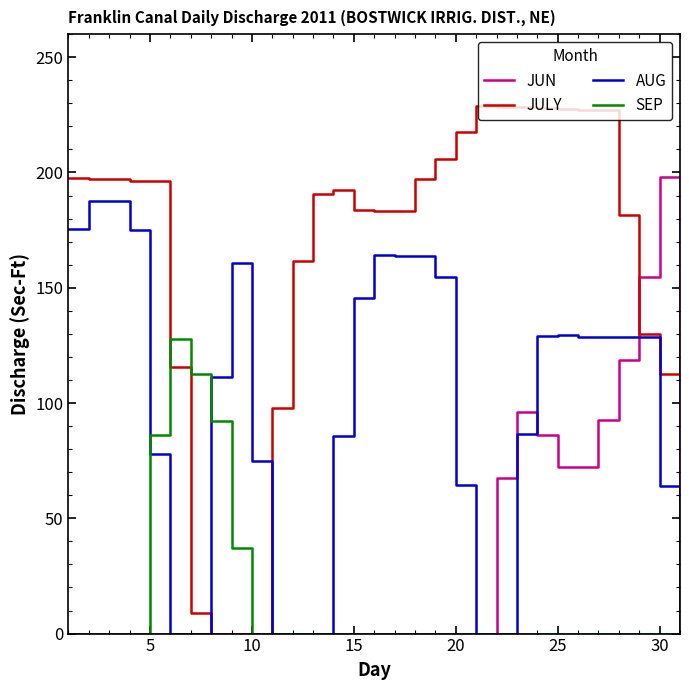

What is the highest value of the JUN series?

198.2